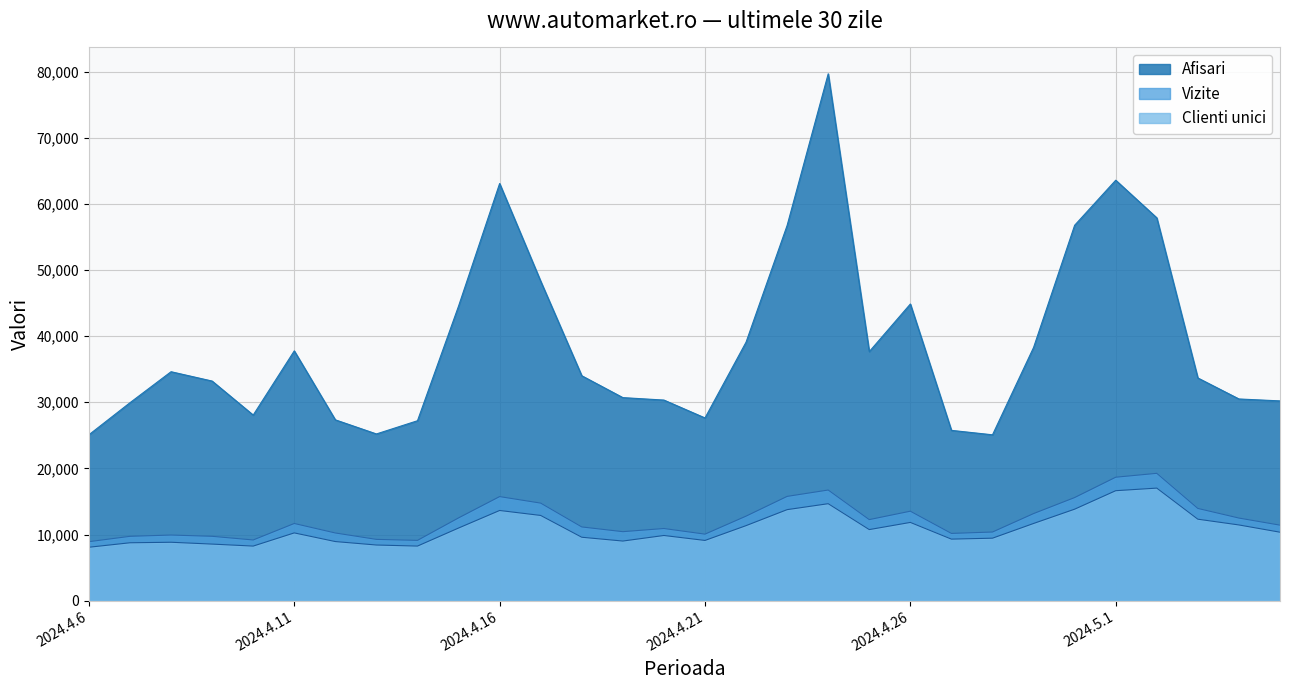

What is the highest value of the Clienti unici series?

17025